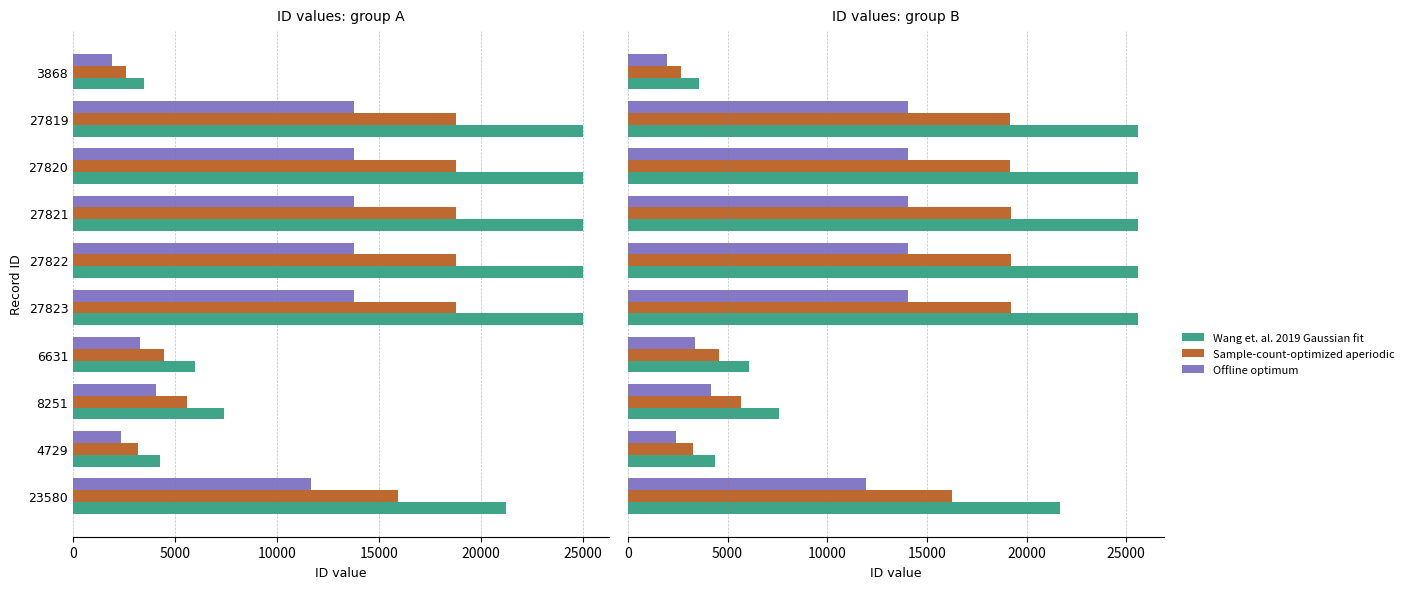

What are all the series names shown in the legend?

Wang et. al. 2019 Gaussian fit, Sample-count-optimized aperiodic, Offline optimum